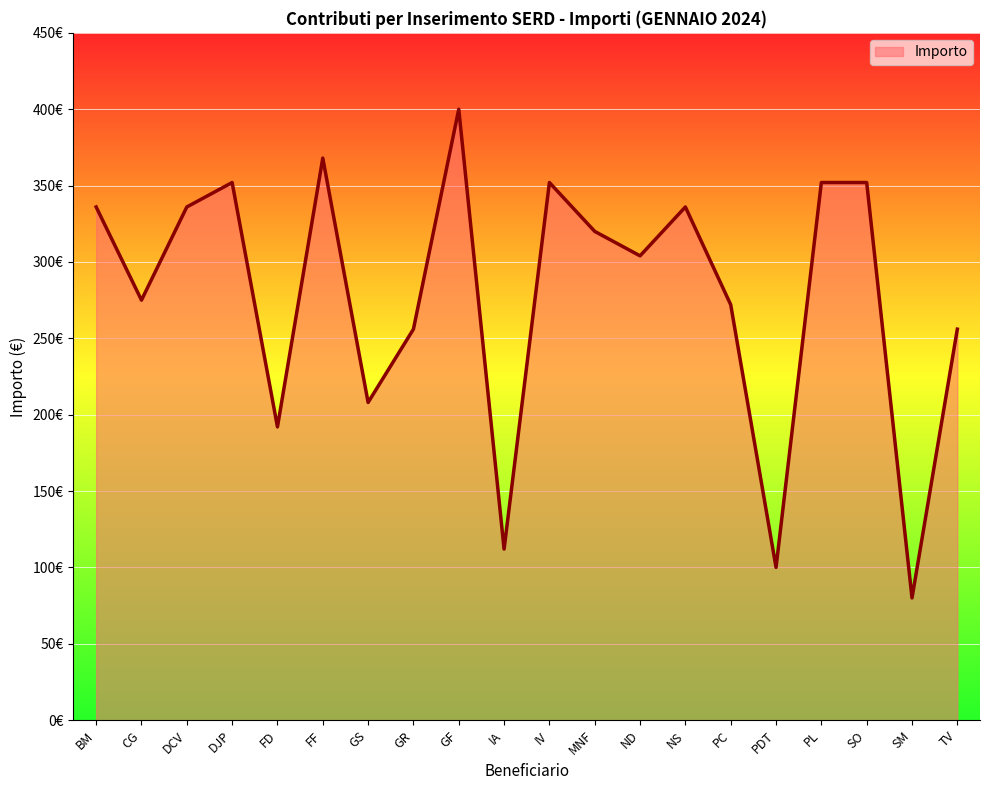

Does the chart display data point markers on the line(s)?

No